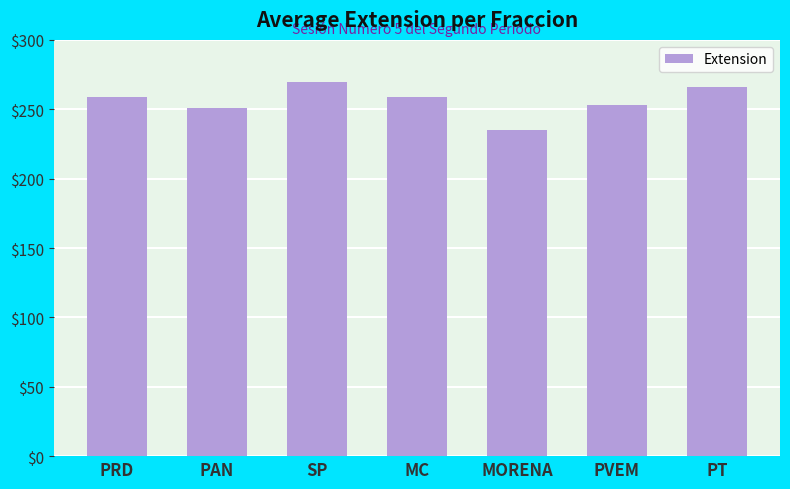

Which label corresponds to the largest value in the chart?

SP